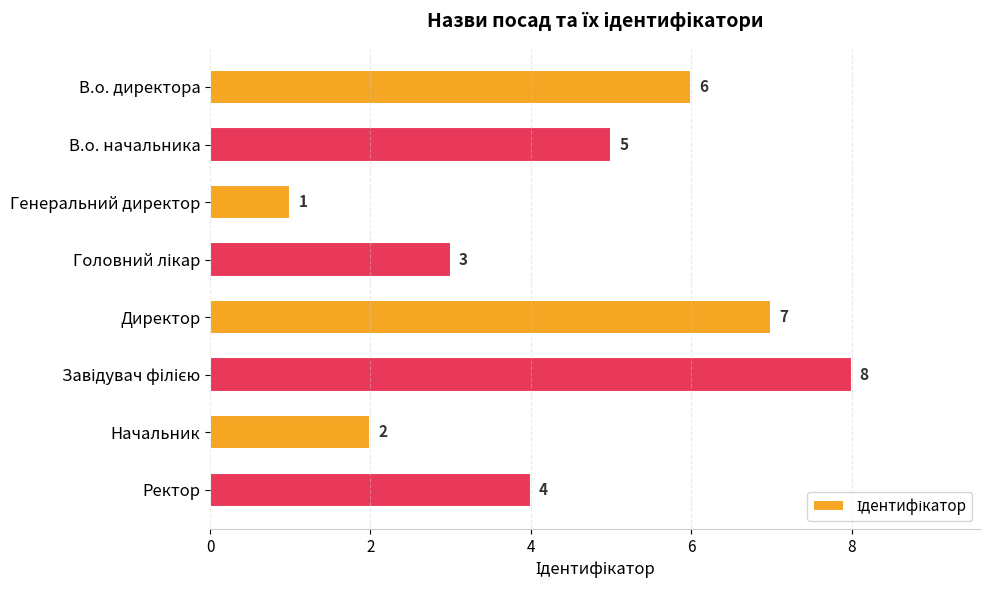

Where is the data nearest to the value 4?

Ректор